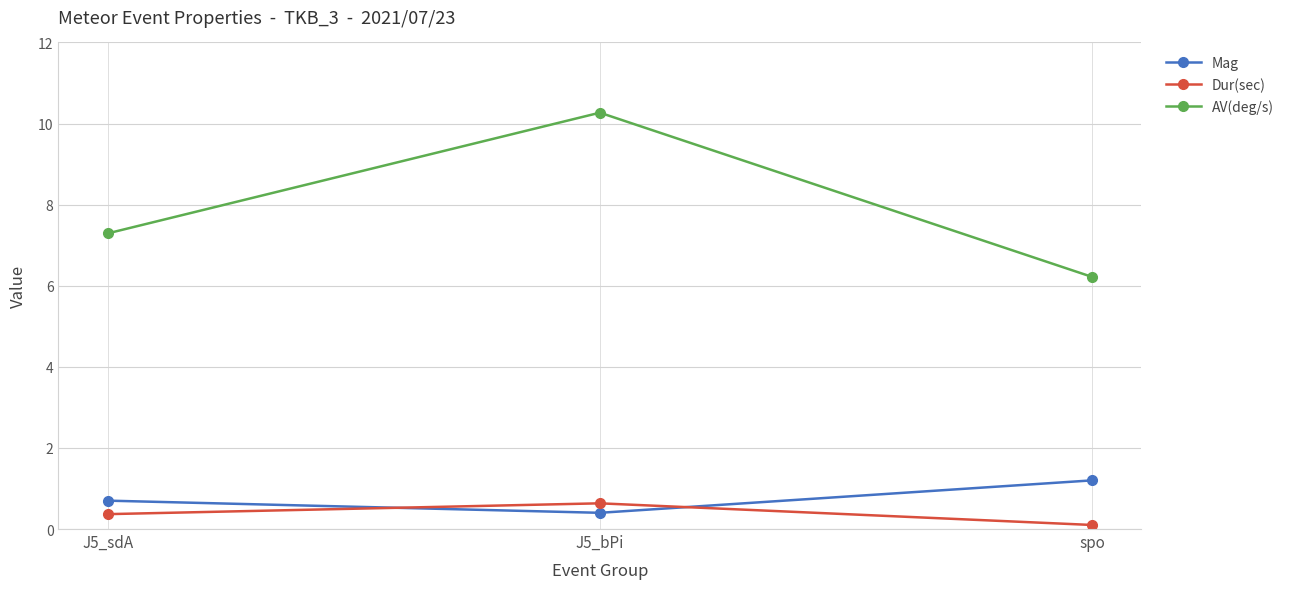

Reading left to right, extract all data points from this chart.

Mag: 0.7	0.4	1.2
Dur(sec): 0.4	0.6	0.1
AV(deg/s): 7.3	10.3	6.2